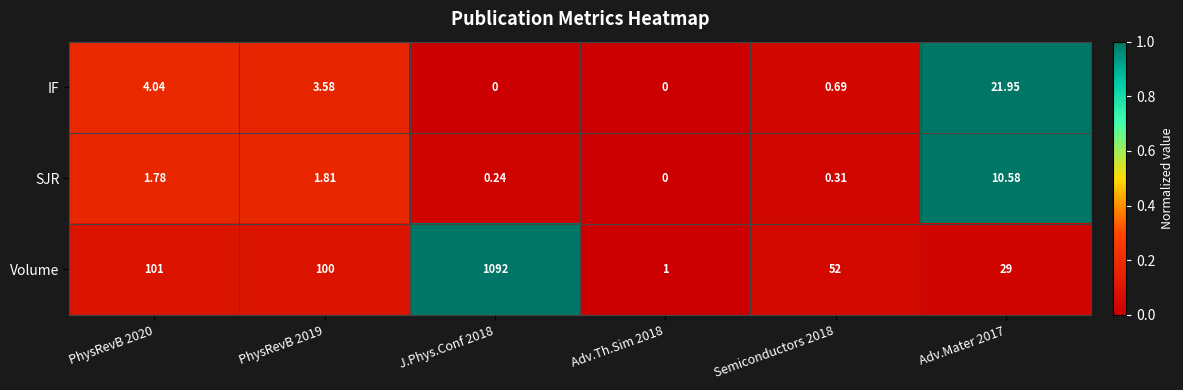

Is the value of SJR at Adv.Mater 2017 greater than the value of IF at Semiconductors 2018?

Yes